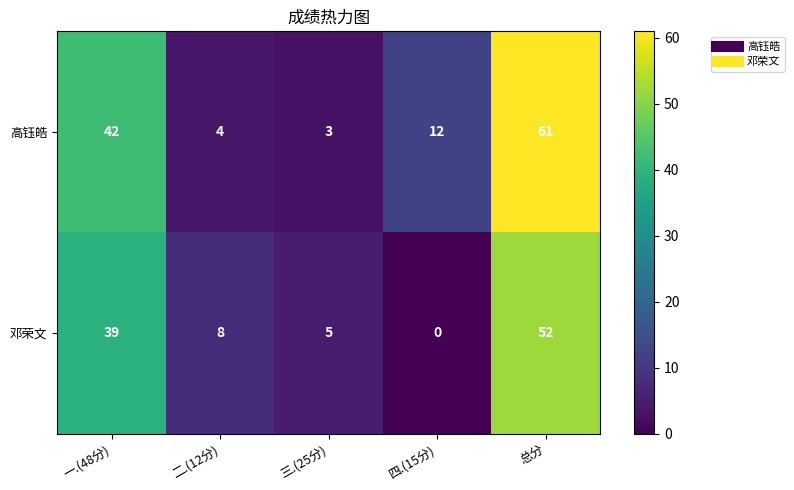

Which series has the largest total across all categories?

高钰皓